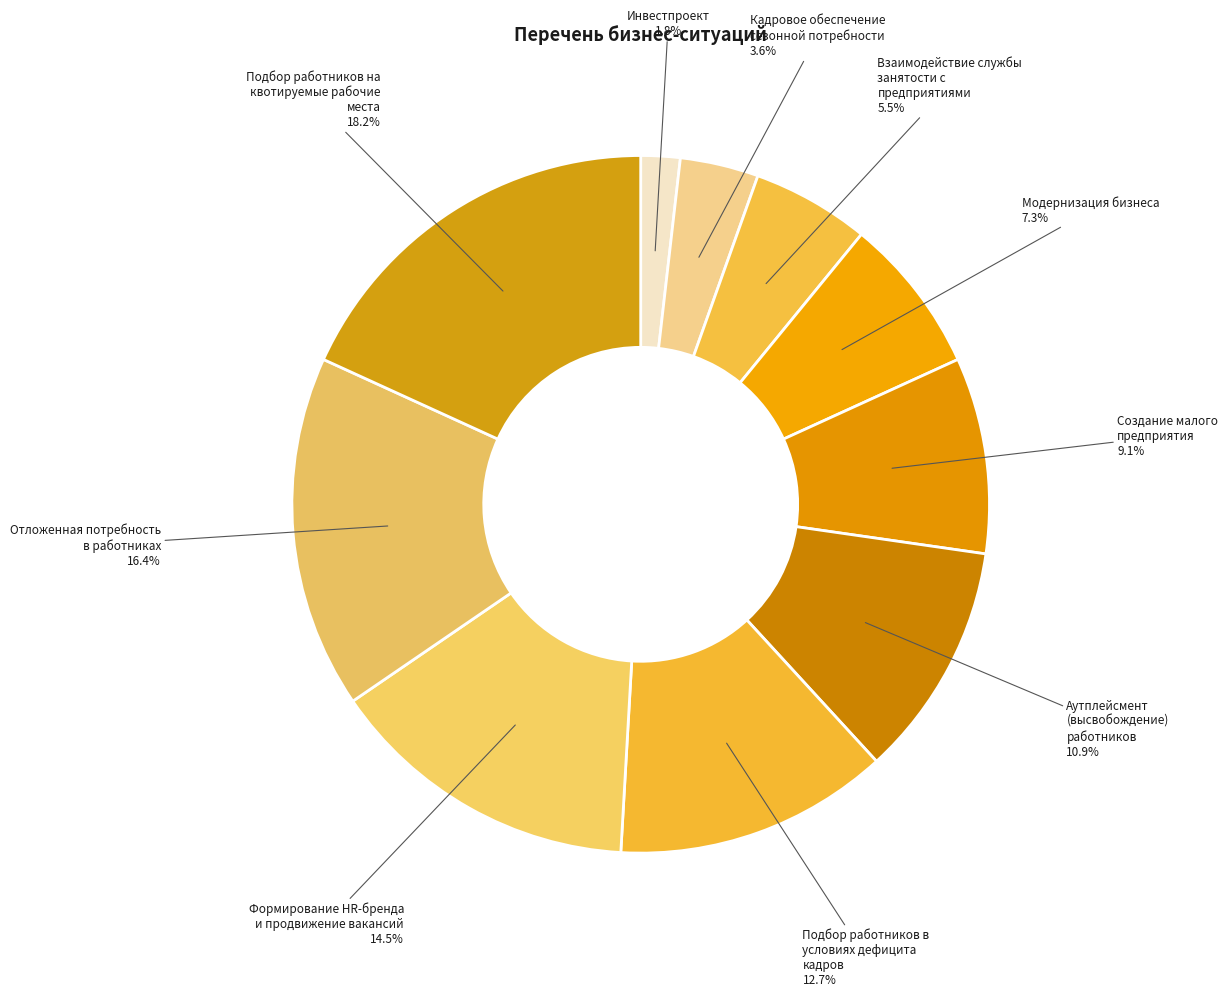

Do Инвестпроект and Отложенная потребность в работниках together represent more than half of the pie?

No